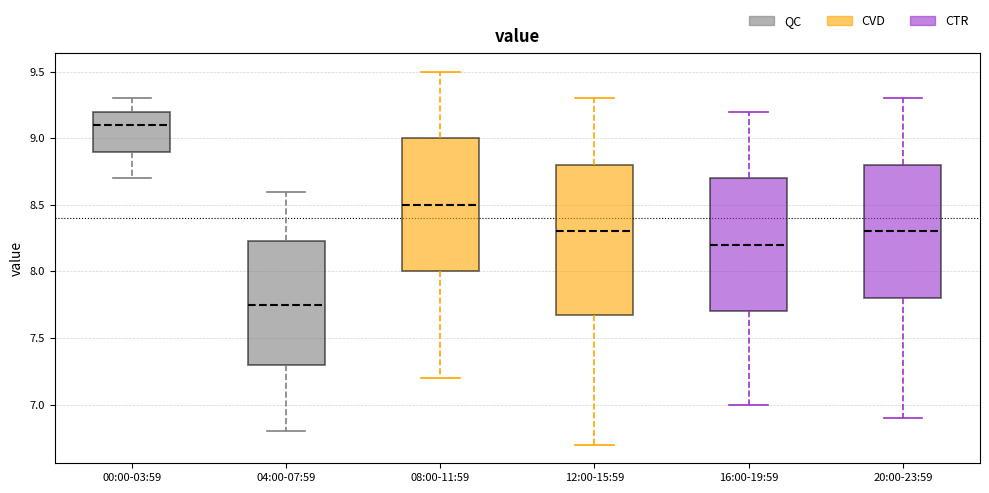

Reading left to right, transcribe this box plot: for each box, give where its median line is, the range the box spans, and where its two whiskers end, as read against the y-axis. The values are not printed on the chart, so give them approximately, as read against the axis.

00:00-03:59: median 9.10, box 8.90 to 9.20, whiskers 8.70 to 9.30
04:00-07:59: median 7.75, box 7.30 to 8.25, whiskers 6.80 to 8.60
08:00-11:59: median 8.50, box 8.00 to 9.00, whiskers 7.20 to 9.50
12:00-15:59: median 8.30, box 7.70 to 8.80, whiskers 6.70 to 9.30
16:00-19:59: median 8.20, box 7.70 to 8.70, whiskers 7.00 to 9.20
20:00-23:59: median 8.30, box 7.80 to 8.80, whiskers 6.90 to 9.30